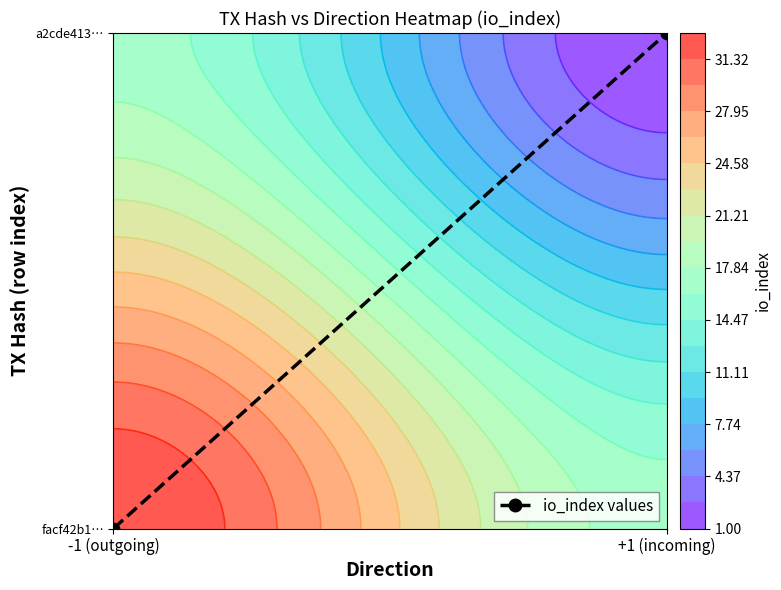

Reading left to right, extract all data points from this chart.

-1 (outgoing)=0	+1 (incoming)=1